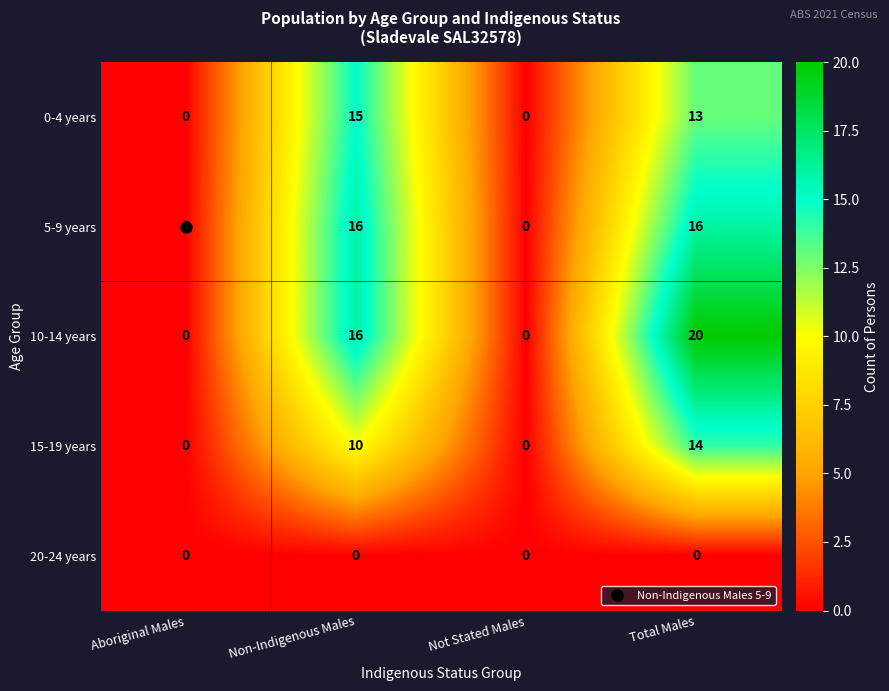

The value of 10-14 years at Aboriginal Males is 0. True or false?

True